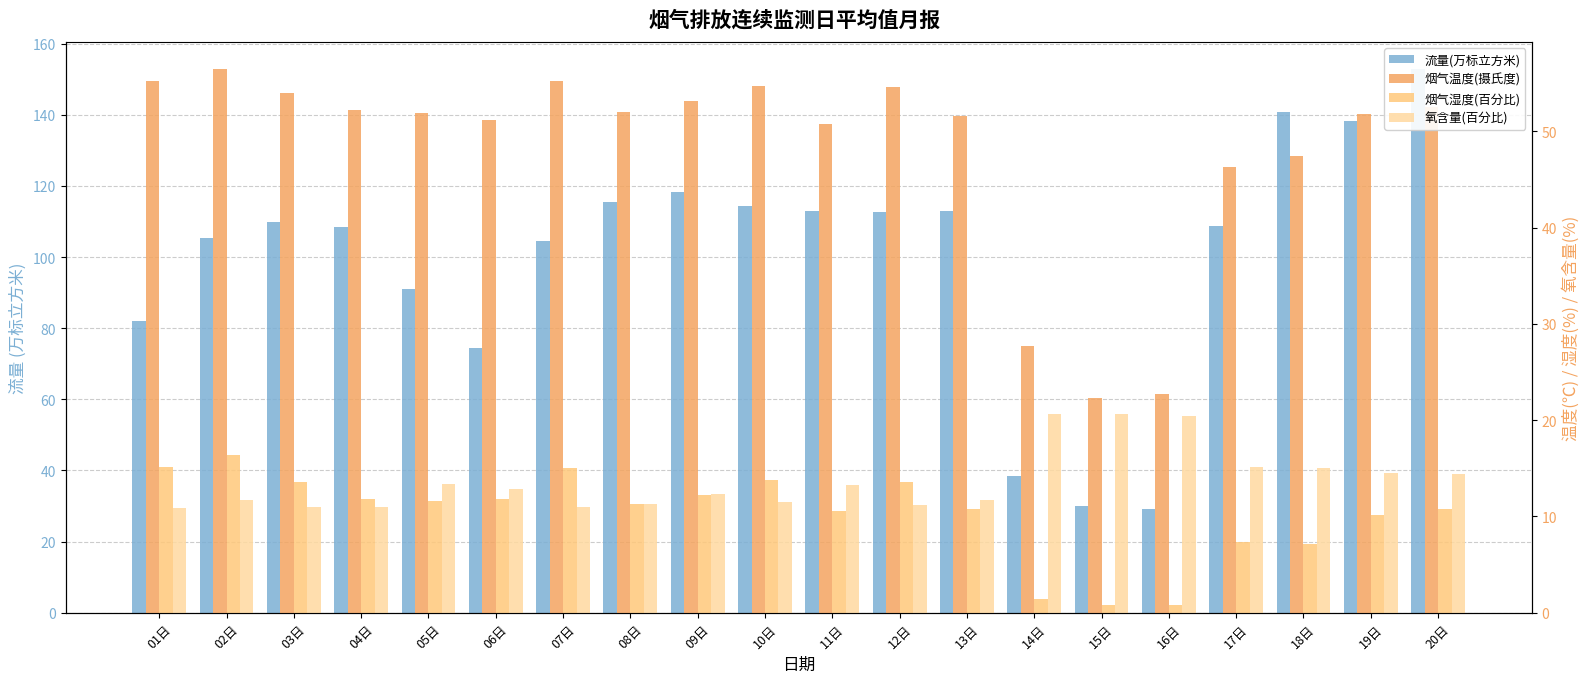

What is the average value of the 流量(万标立方米) series?

100.0